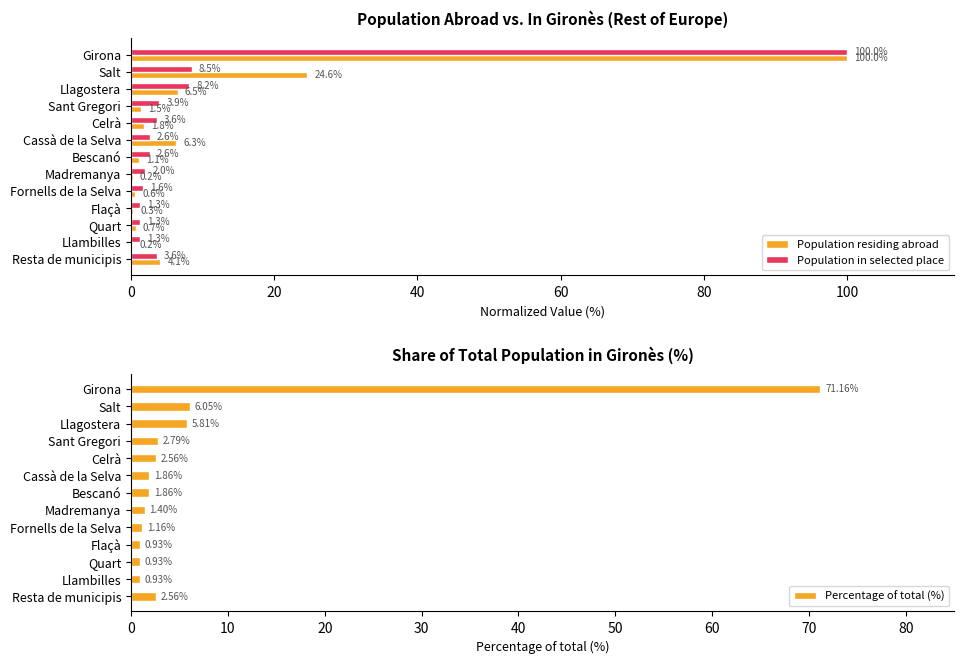

What is the difference between the Population in selected place values at Celrà and Flaçà?

2.3